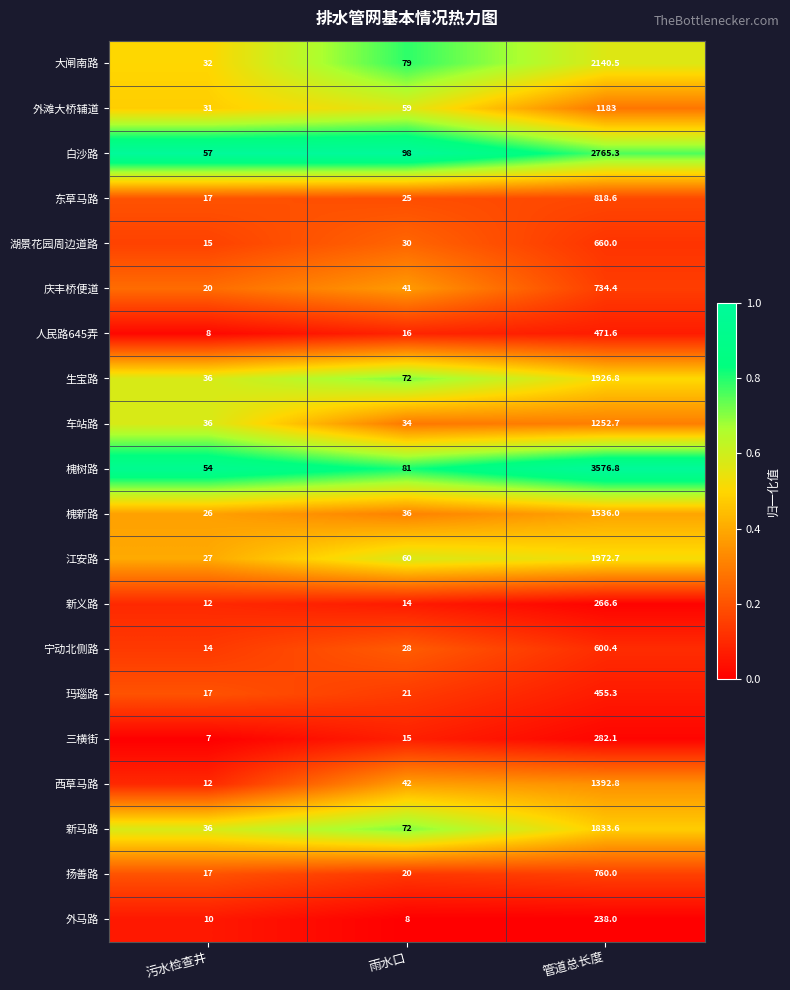

What value does the 生宝路 series have at 污水检查井?

36.0